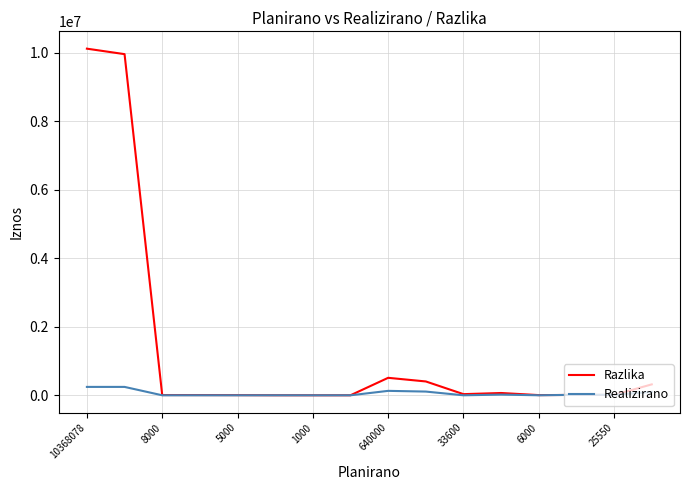

Which series has the largest range (max minus min)?

Razlika